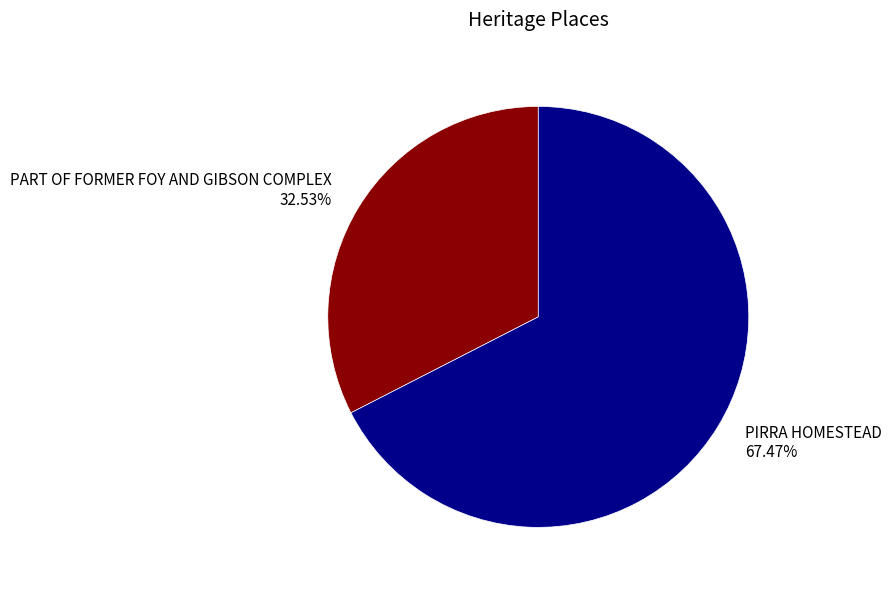

Combined, do PART OF FORMER FOY AND GIBSON COMPLEX and PIRRA HOMESTEAD account for over 50%?

Yes